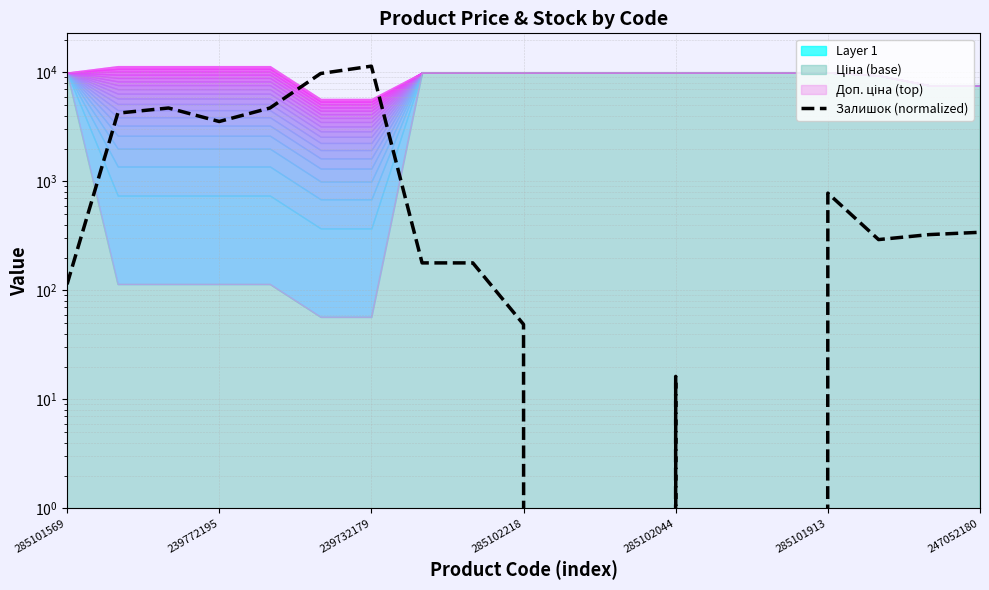

Is it true that the value at 14 is 6692.7?

False